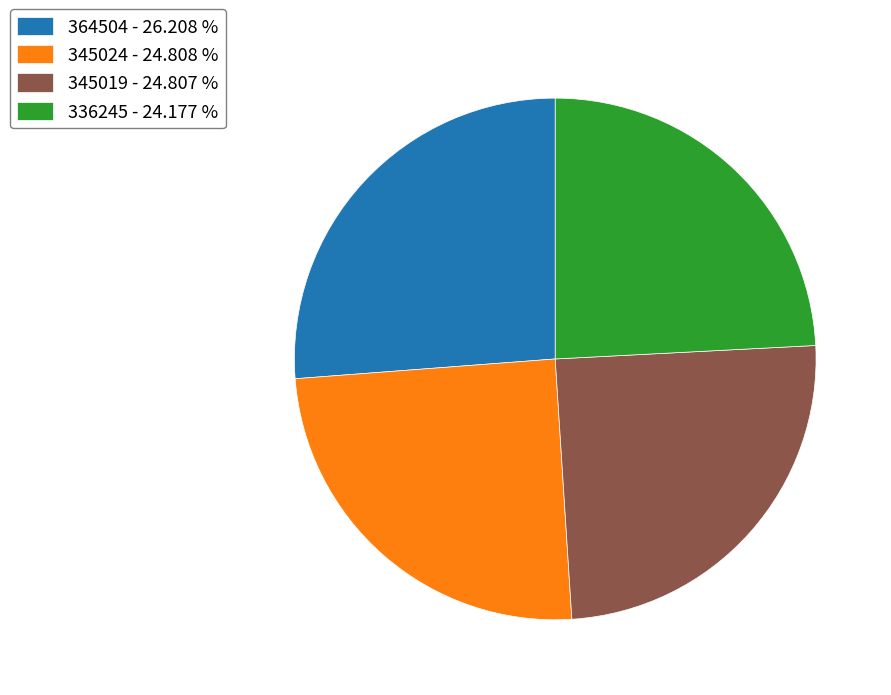

Approximately how many times larger is the value at 336245 - 24.177 % compared to 345024 - 24.808 %?

1.0